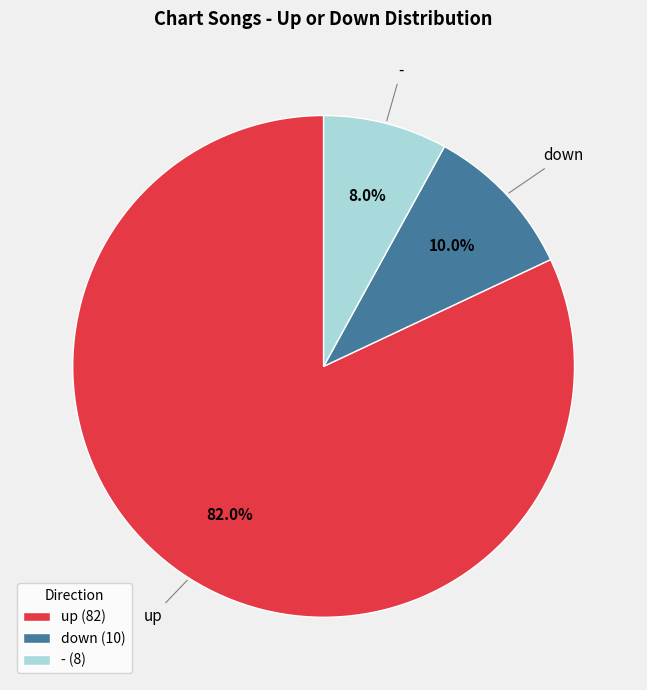

To the nearest percent, what percentage of the pie is up?

82%